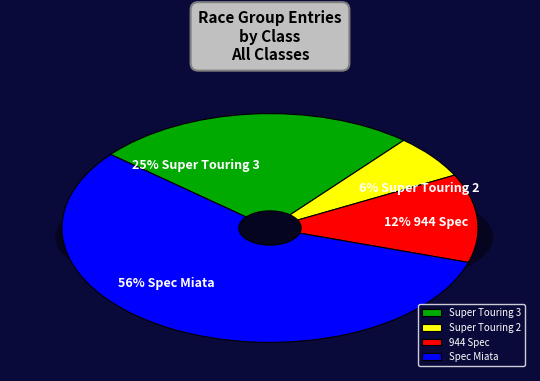

To the nearest percent, what portion does 944 Spec represent?

12%